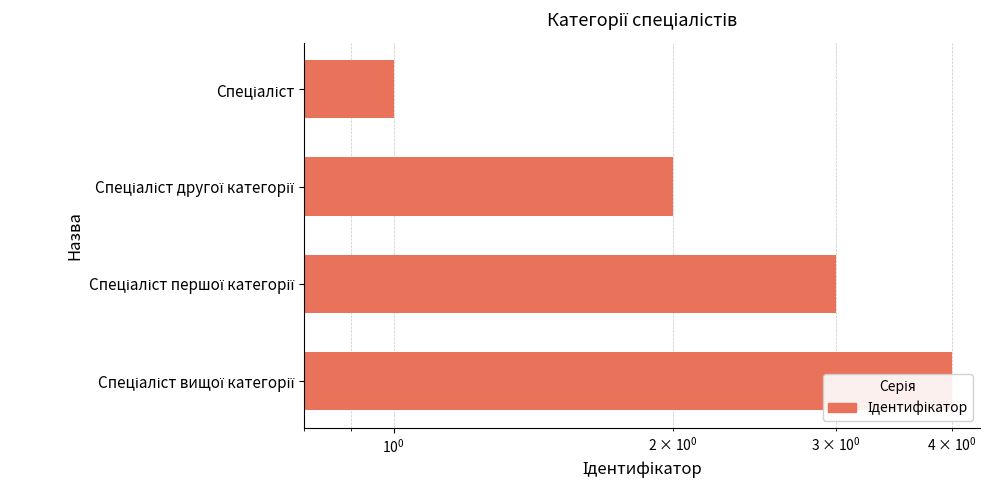

Does the chart contain any negative values?

No